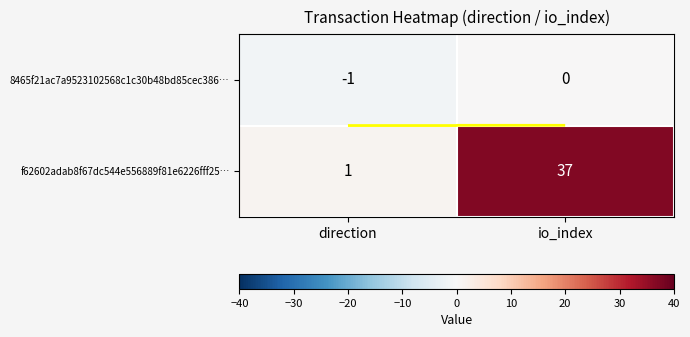

What is the difference between the 8465f21ac7a9523102568c1c30b48bd85cec386… values at io_index and direction?

1